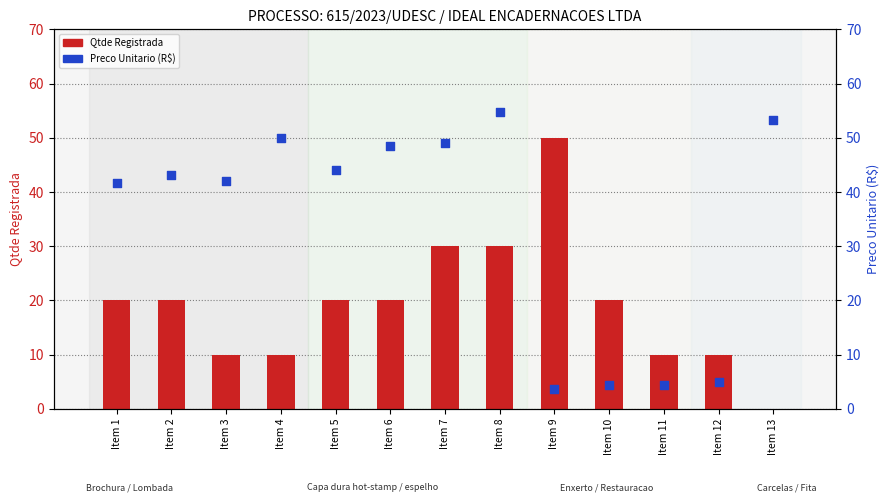

Which series contains the highest Y value?

Preco Unitario (R$)